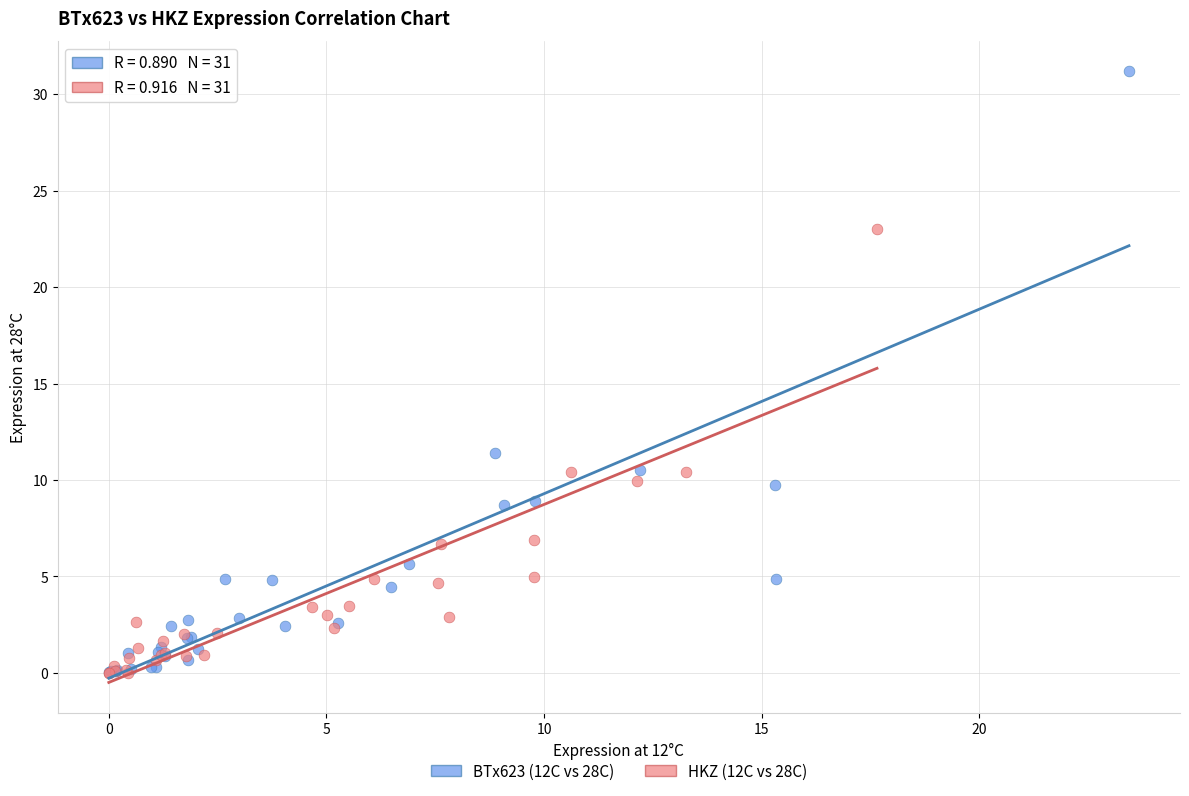

Which series reaches the maximum Y coordinate?

BTx623 (12C vs 28C)